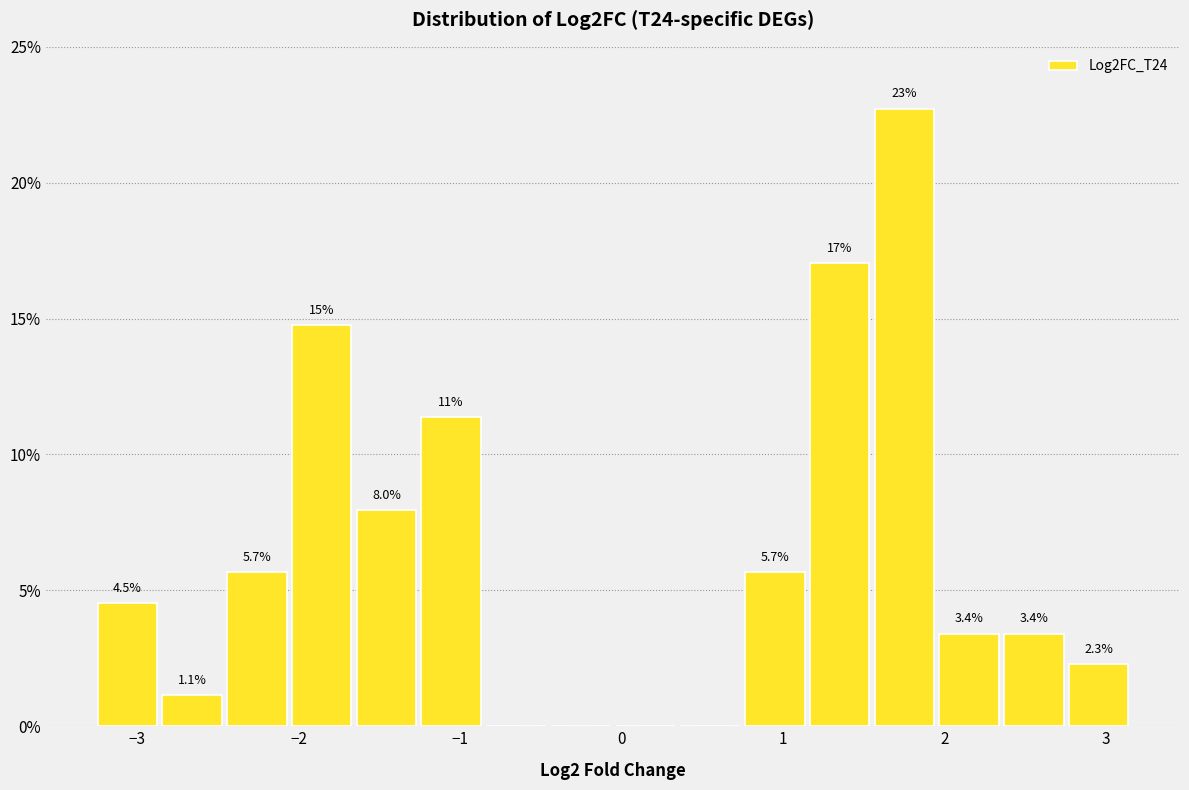

Which range on the x-axis has the tallest bar?

1.6 to 2.0